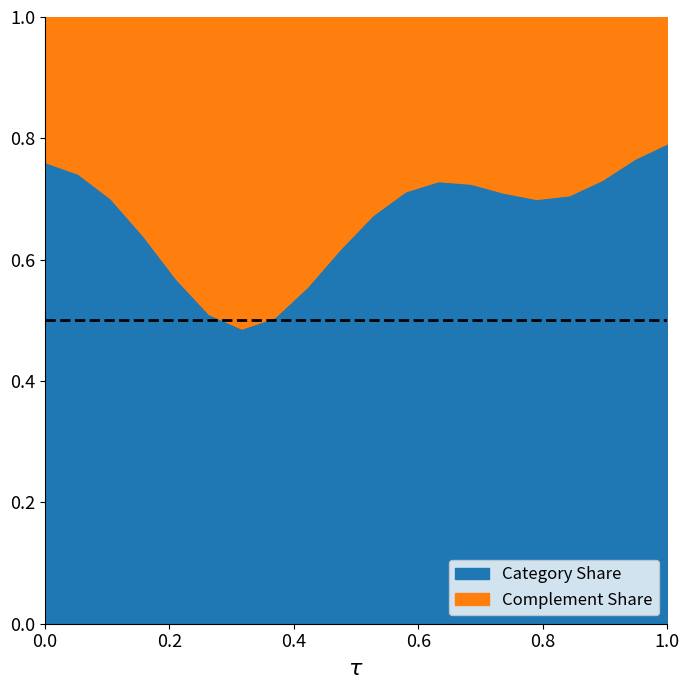

Rank the series by their maximum value, from lowest to highest.

Complement Share, Category Share